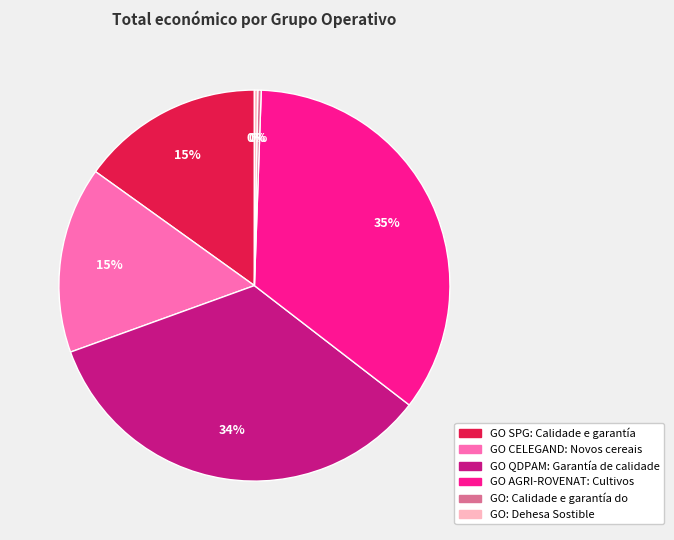

What percentage is the GO SPG: Calidade e garantía slice, to the nearest percent?

15%